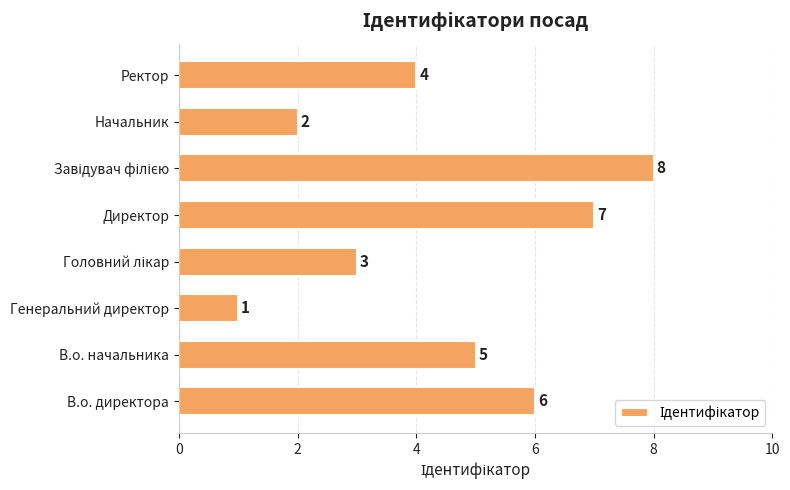

What is the difference between the values at Директор and Генеральний директор?

6